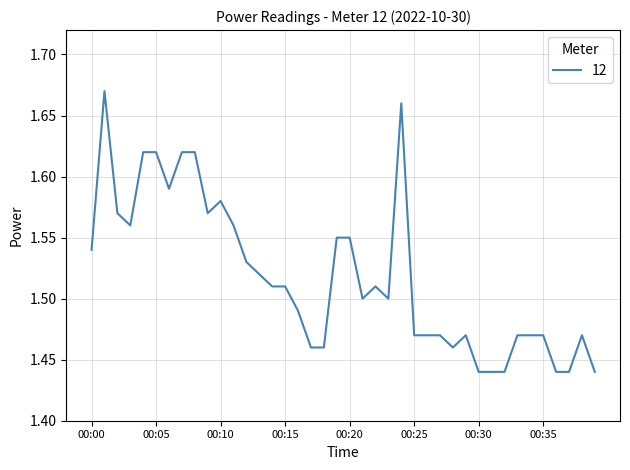

Reading left to right, list all the values displayed in this chart.

1.5	1.7	1.6	1.6	1.6	1.6	1.6	1.6	1.6	1.6	1.6	1.6	1.5	1.5	1.5	1.5	1.5	1.5	1.5	1.6	1.6	1.5	1.5	1.5	1.7	1.5	1.5	1.5	1.5	1.5	1.4	1.4	1.4	1.5	1.5	1.5	1.4	1.4	1.5	1.4